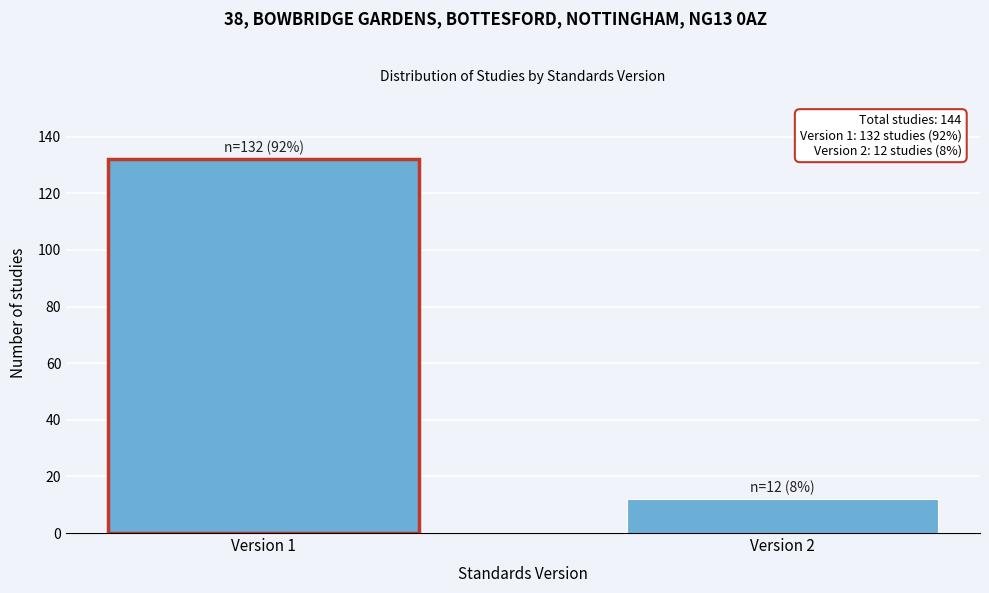

Reading left to right, list all the values displayed in this chart.

132	12